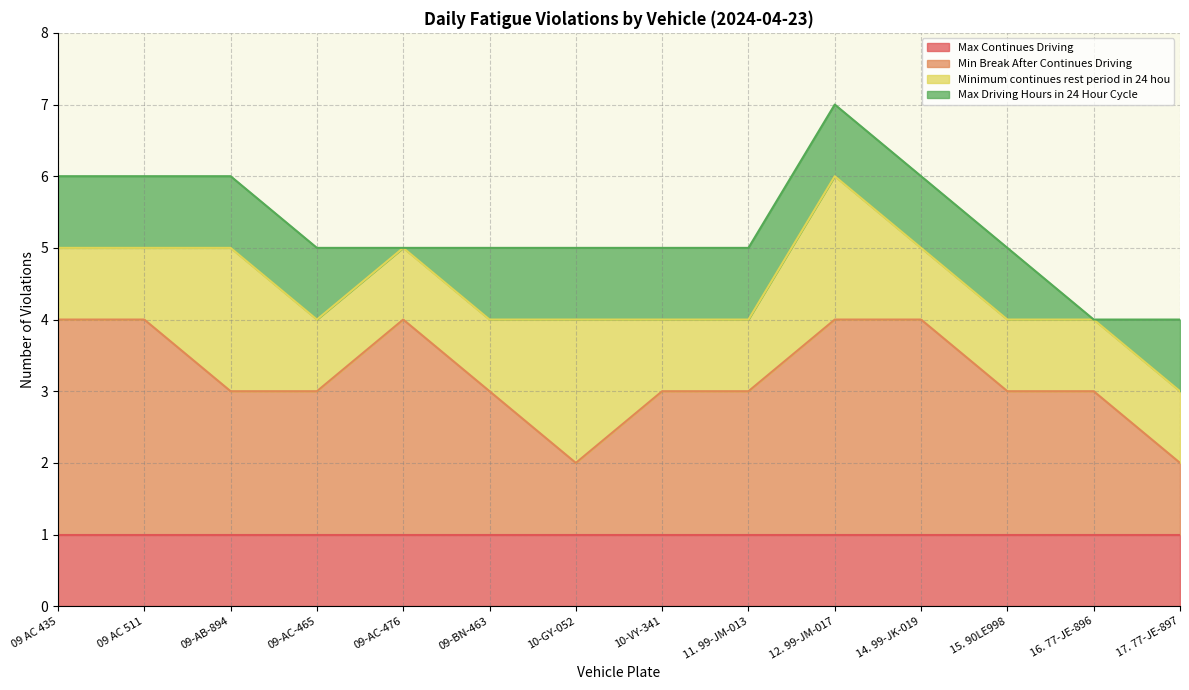

At how many categories does at least one series exceed 0?

14